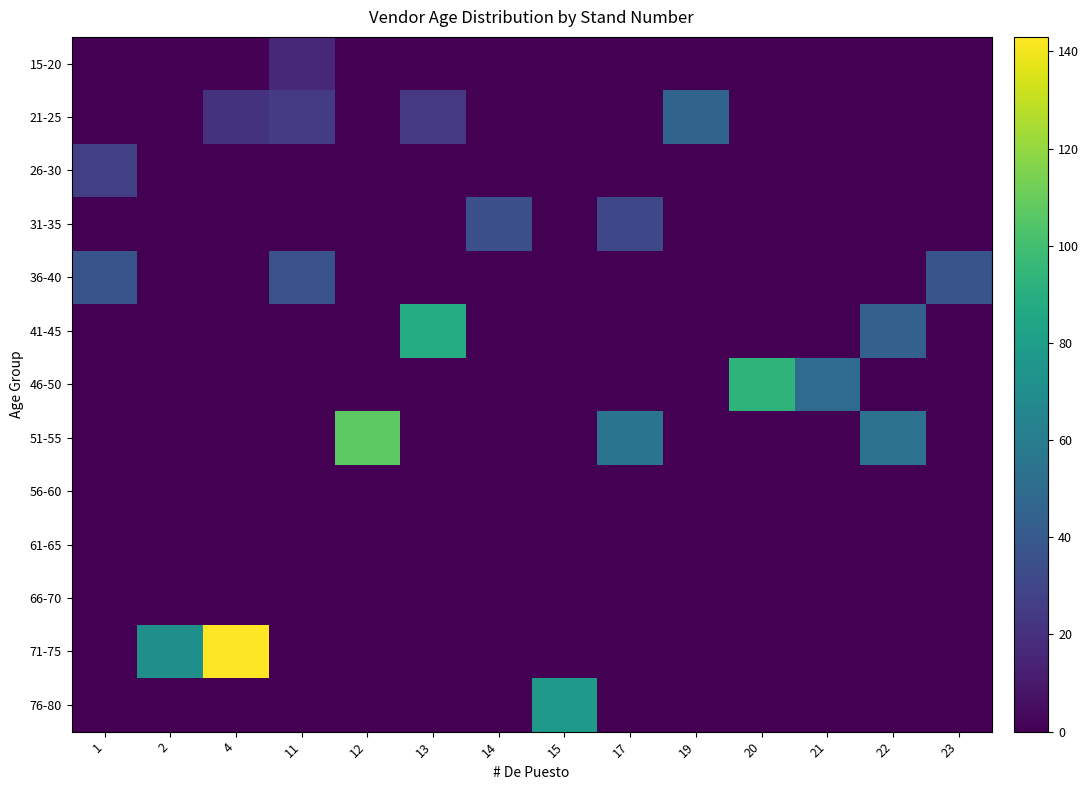

Reading right to left, list all the values displayed in this chart.

15-20: 23=0	22=0	21=0	20=0	19=0	17=0	15=0	14=0	13=0	12=0	11=16	4=0	2=0	1=0
21-25: 23=0	22=0	21=0	20=0	19=46	17=0	15=0	14=0	13=24	12=0	11=25	4=21	2=0	1=0
26-30: 23=0	22=0	21=0	20=0	19=0	17=0	15=0	14=0	13=0	12=0	11=0	4=0	2=0	1=27
31-35: 23=0	22=0	21=0	20=0	19=0	17=31	15=0	14=35	13=0	12=0	11=0	4=0	2=0	1=0
36-40: 23=37	22=0	21=0	20=0	19=0	17=0	15=0	14=0	13=0	12=0	11=36	4=0	2=0	1=37
41-45: 23=0	22=44	21=0	20=0	19=0	17=0	15=0	14=0	13=88	12=0	11=0	4=0	2=0	1=0
46-50: 23=0	22=0	21=50	20=93	19=0	17=0	15=0	14=0	13=0	12=0	11=0	4=0	2=0	1=0
51-55: 23=0	22=54	21=0	20=0	19=0	17=55	15=0	14=0	13=0	12=107	11=0	4=0	2=0	1=0
56-60: 23=0	22=0	21=0	20=0	19=0	17=0	15=0	14=0	13=0	12=0	11=0	4=0	2=0	1=0
61-65: 23=0	22=0	21=0	20=0	19=0	17=0	15=0	14=0	13=0	12=0	11=0	4=0	2=0	1=0
66-70: 23=0	22=0	21=0	20=0	19=0	17=0	15=0	14=0	13=0	12=0	11=0	4=0	2=0	1=0
71-75: 23=0	22=0	21=0	20=0	19=0	17=0	15=0	14=0	13=0	12=0	11=0	4=143	2=71	1=0
76-80: 23=0	22=0	21=0	20=0	19=0	17=0	15=77	14=0	13=0	12=0	11=0	4=0	2=0	1=0